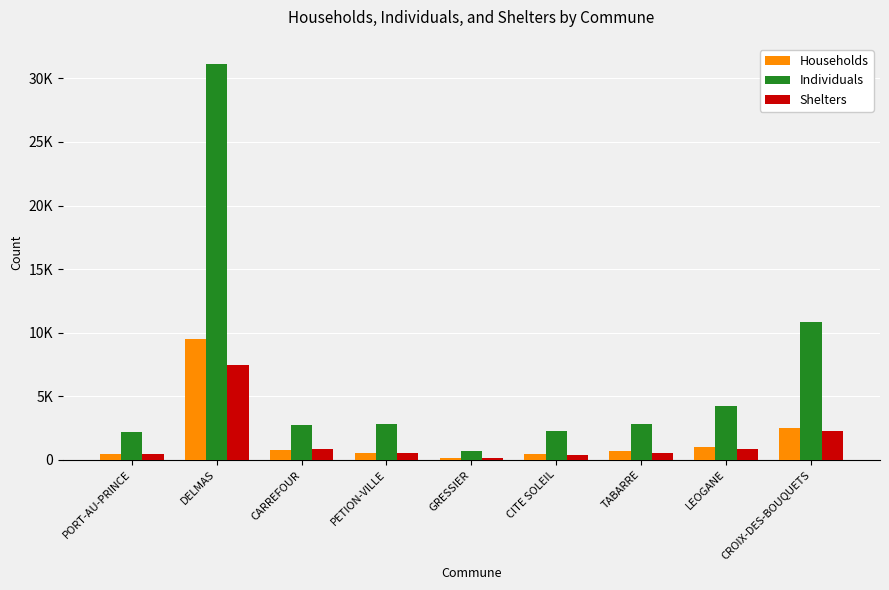

Which series changed the most between PETION-VILLE and CITE SOLEIL?

Individuals